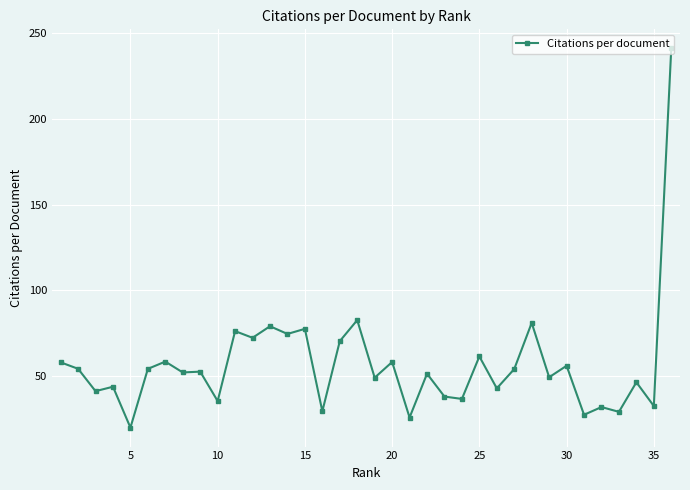

Count the number of data series in this chart.

1